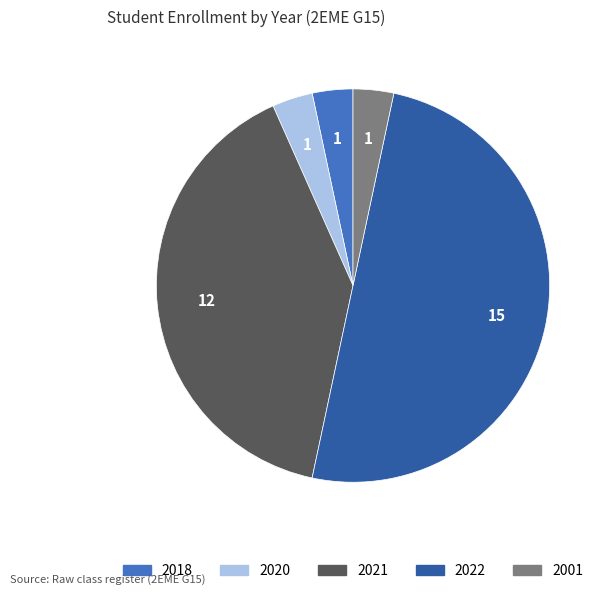

How many segments does this pie chart have?

5